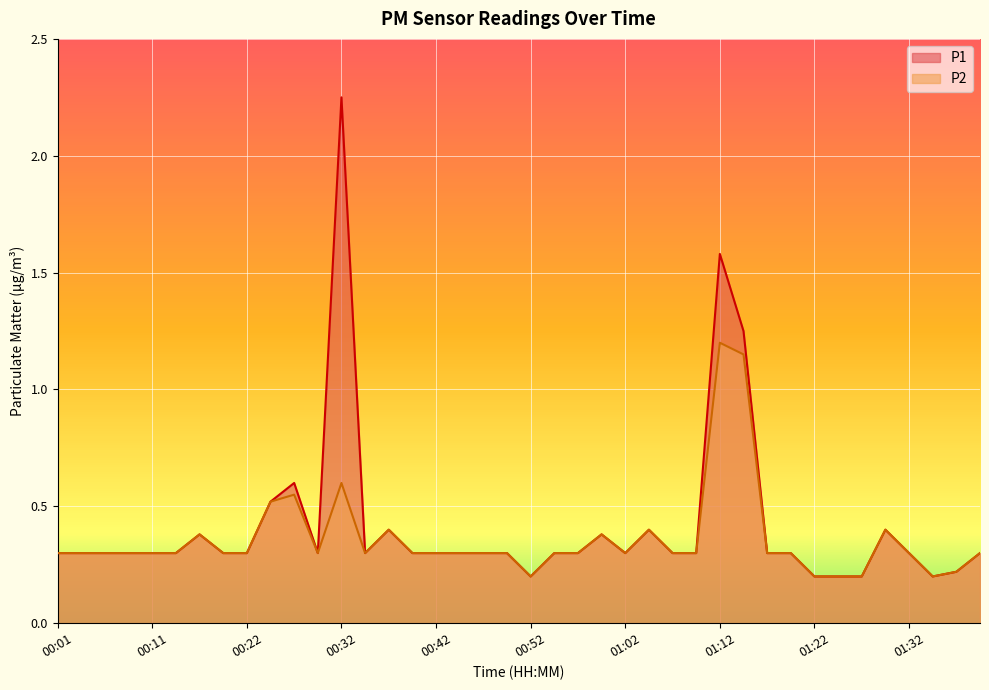

What is the label of the 18th point from the left?

00:44